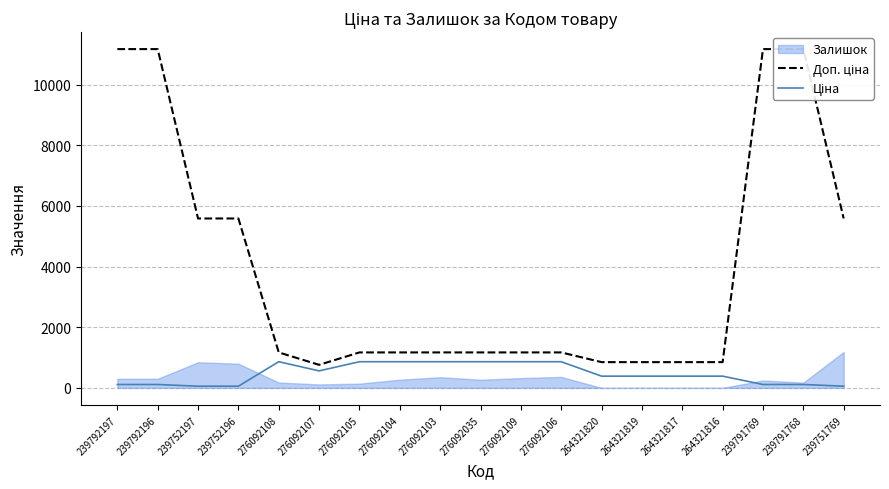

True or false: Доп. ціна has a value of 483.2 at 276092104.

False